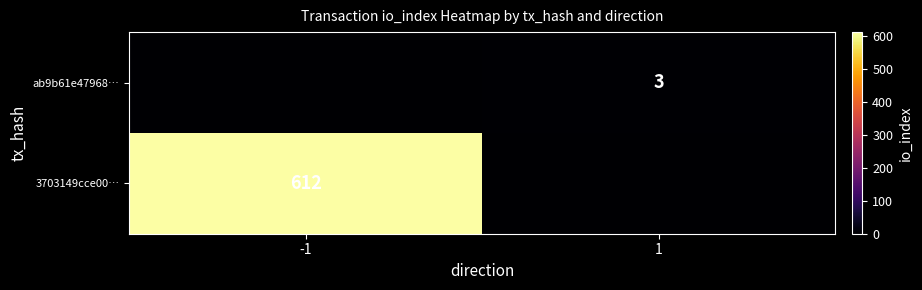

True or false: 3703149cce00… has a value of 612 at -1.

True